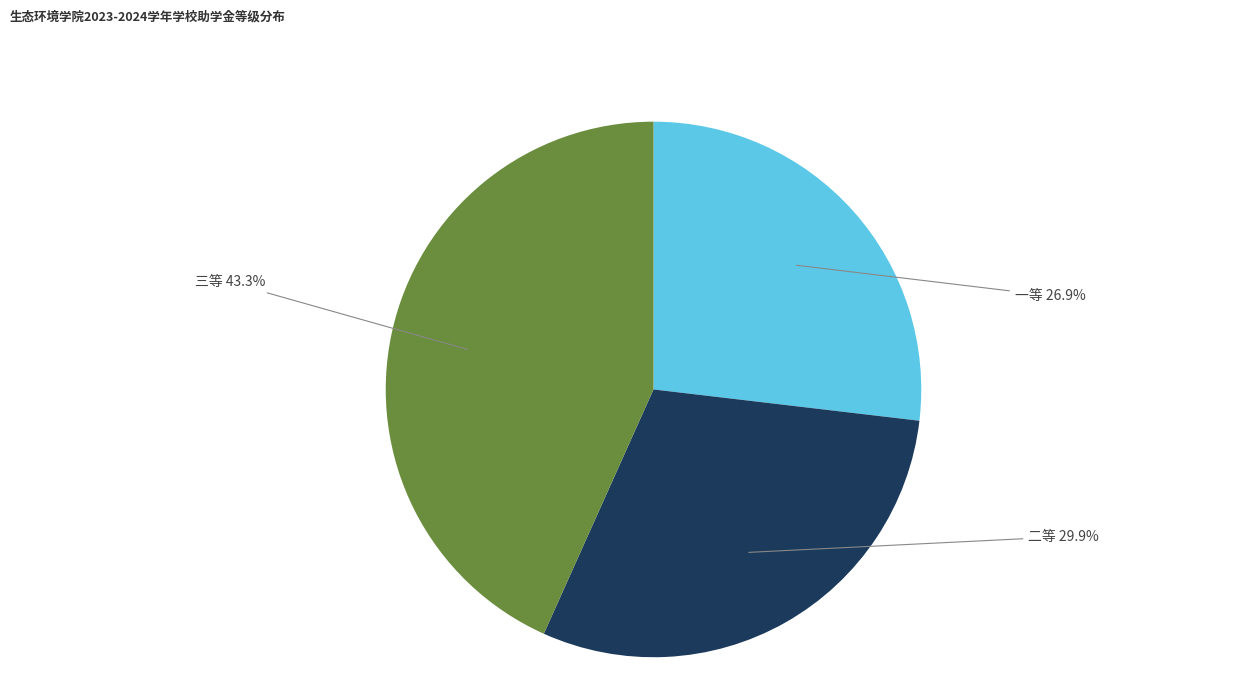

How many slices are in this pie chart?

3